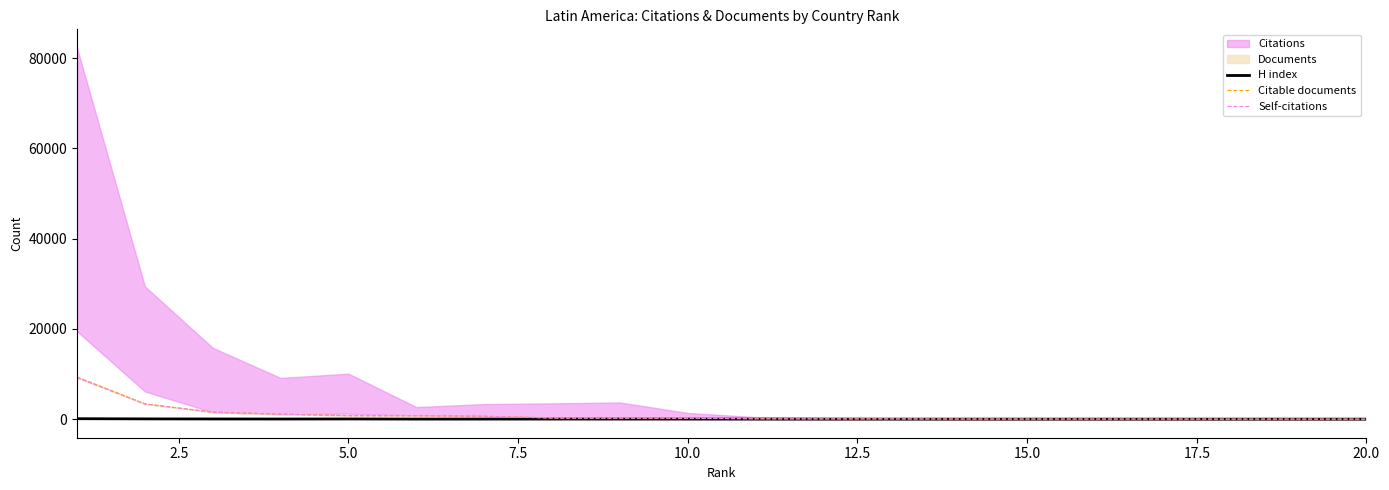

The H index series shows 17 at 7.5. True or false?

False